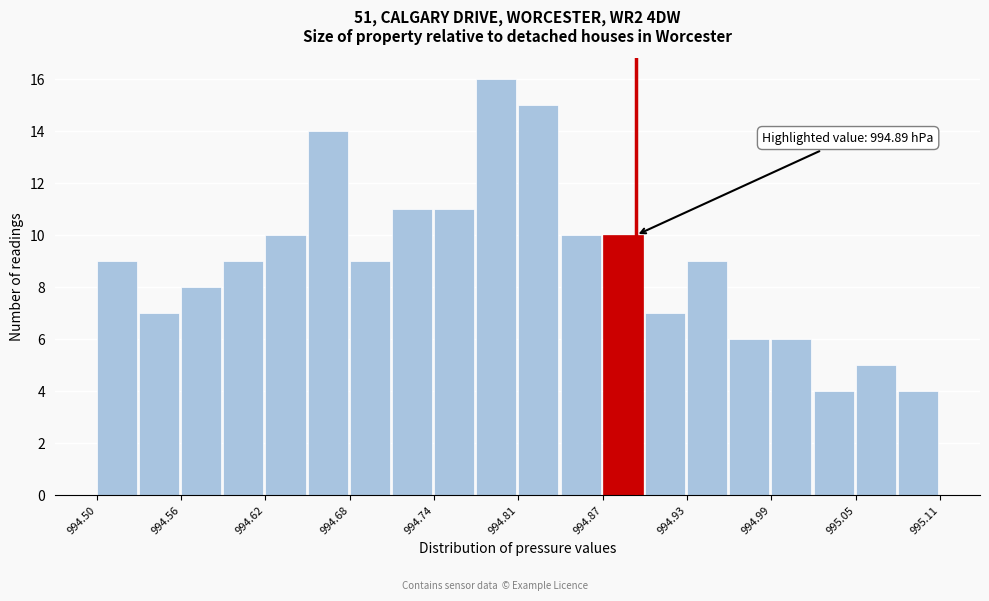

Read against the x-axis, roughly where is the centre of the tallest bar?

994.79